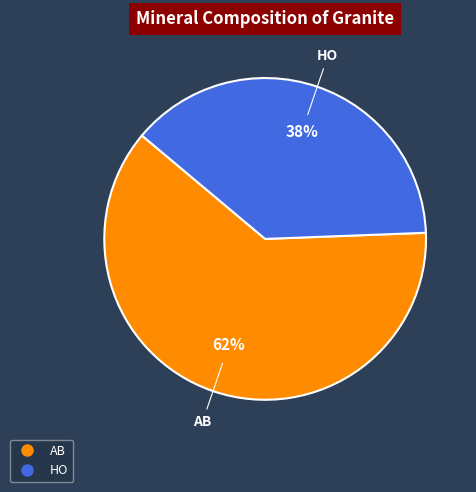

Between AB and HO, which is larger?

AB